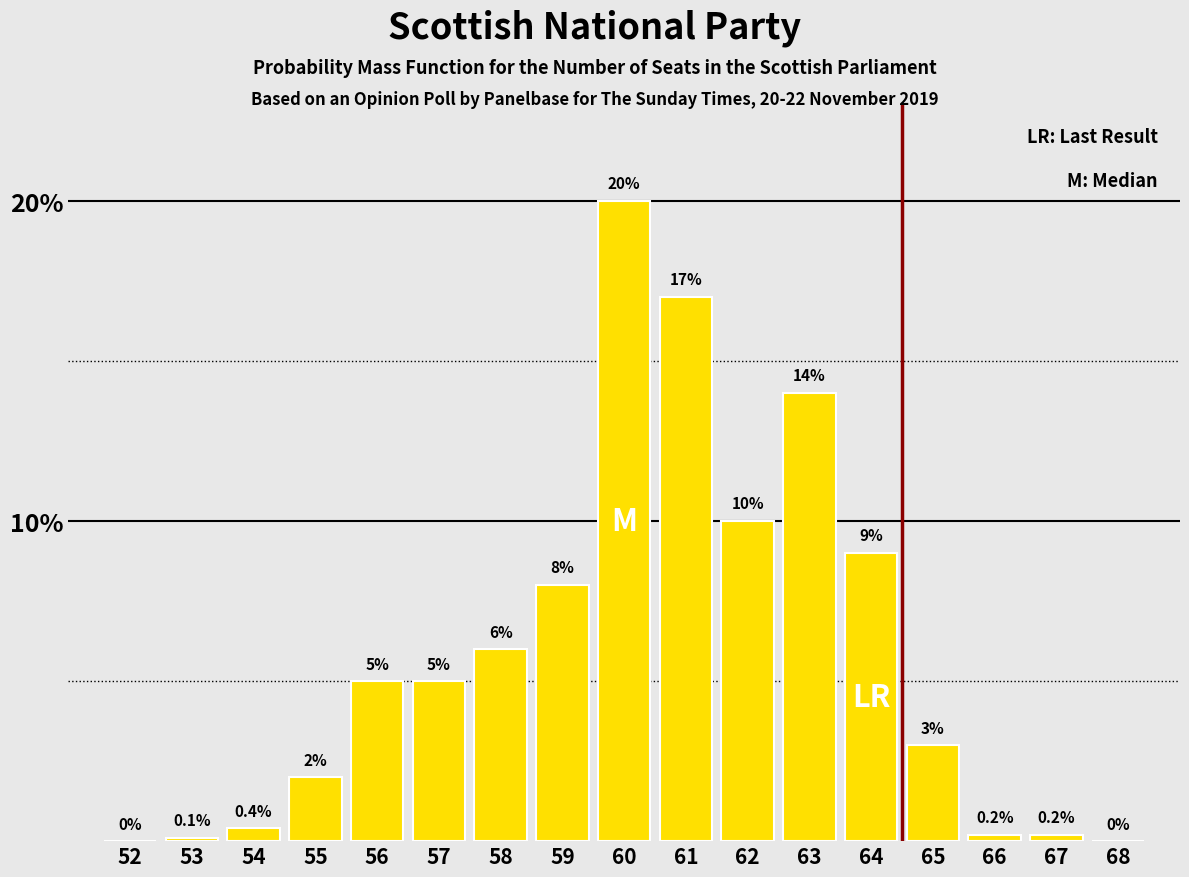

Reading right to left, extract all data points from this chart.

68=0.0	67=0.2	66=0.2	65=3.0	64=9.0	63=14.0	62=10.0	61=17.0	60=20.0	59=8.0	58=6.0	57=5.0	56=5.0	55=2.0	54=0.4	53=0.1	52=0.0